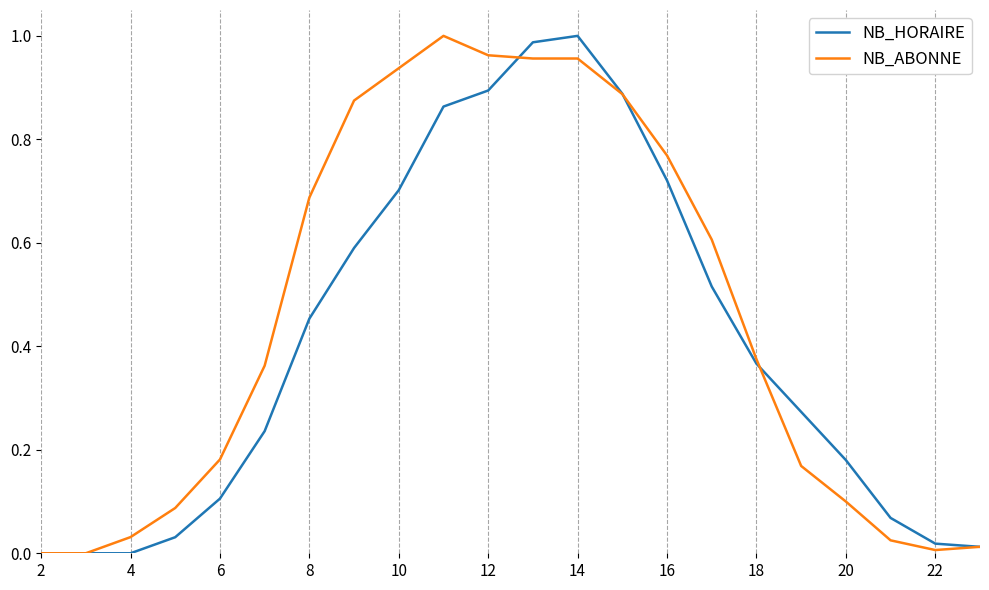

Does the chart have visible grid lines?

No